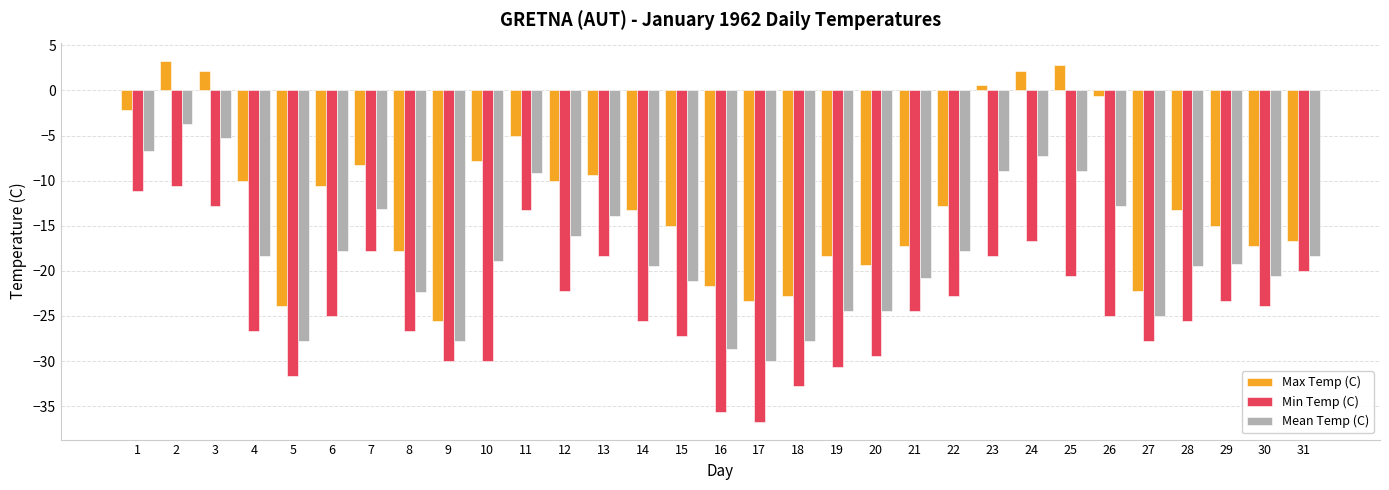

At which category is the sum across all series the highest?

2